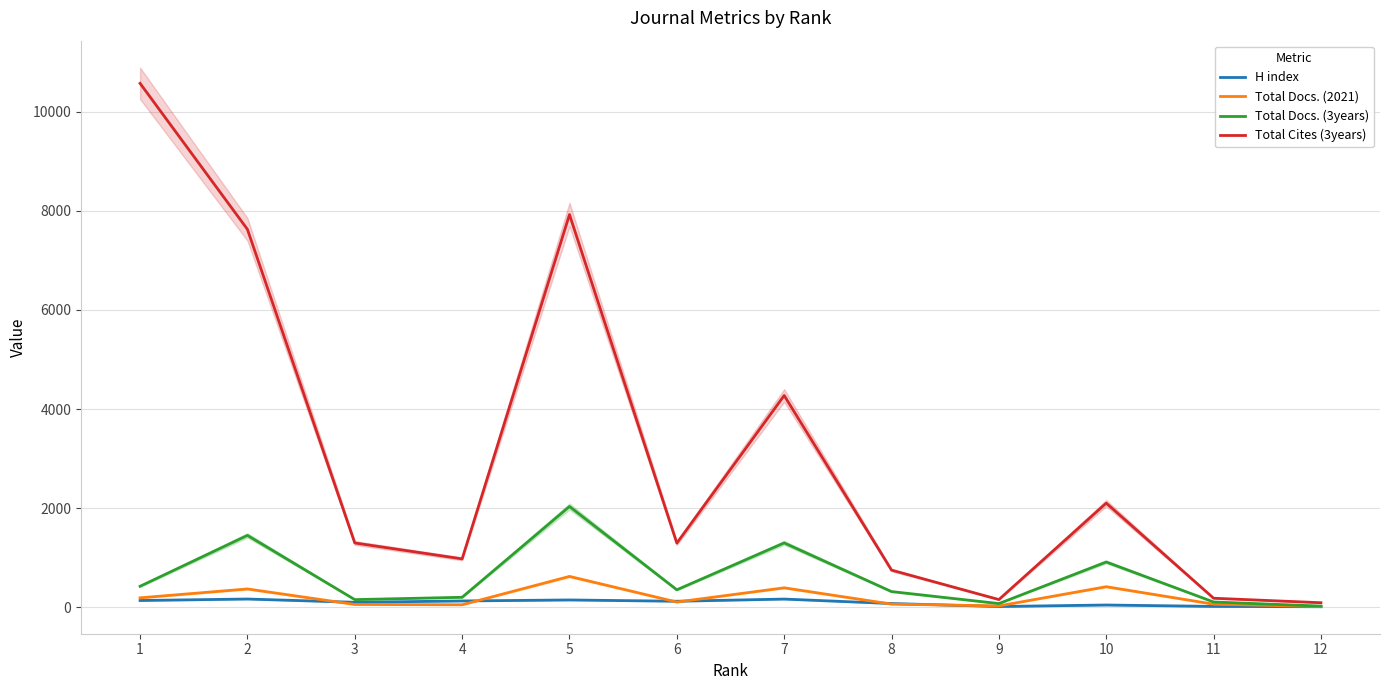

Does the chart have visible grid lines?

Yes